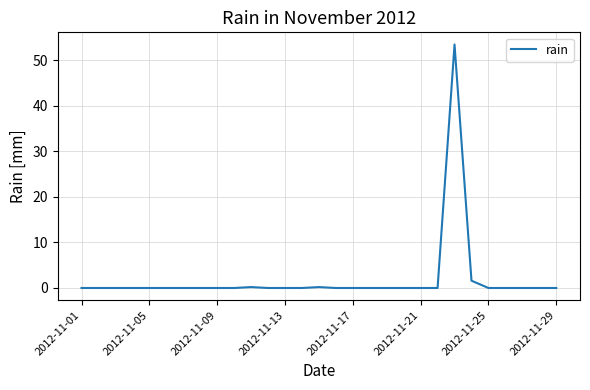

What is the maximum value shown in the chart?

53.4